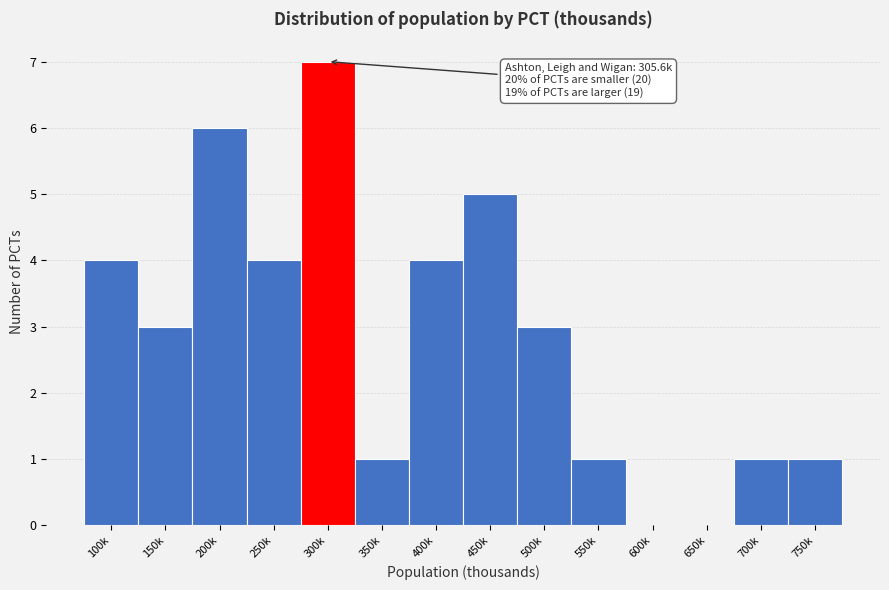

Reading left to right, transcribe all the data shown in this chart.

100k=4	150k=3	200k=6	250k=4	300k=7	350k=1	400k=4	450k=5	500k=3	550k=1	600k=0	650k=0	700k=1	750k=1